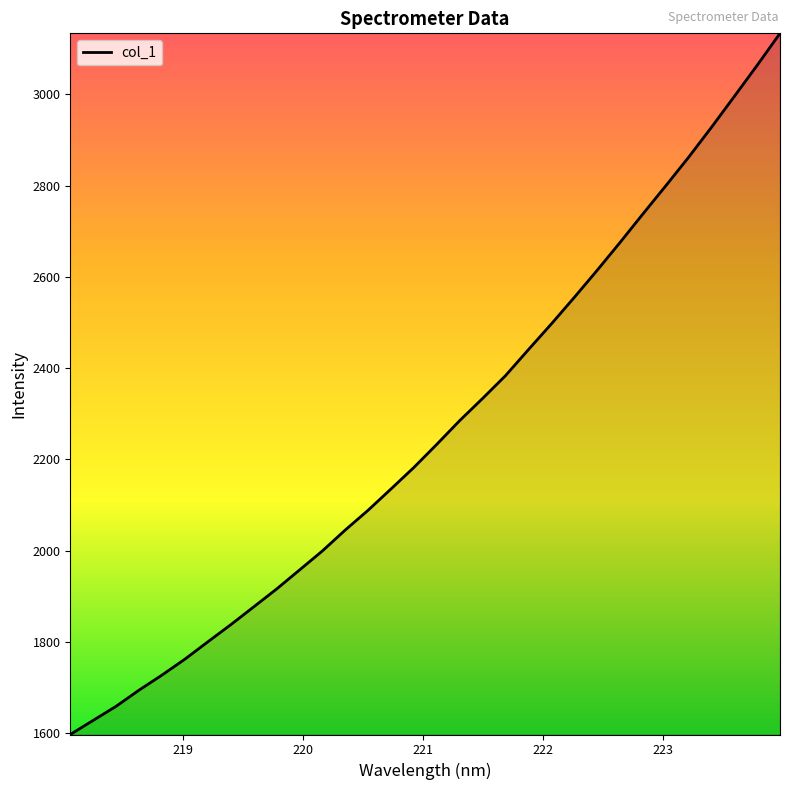

True or false: the data has more than 0 interior local peaks.

False